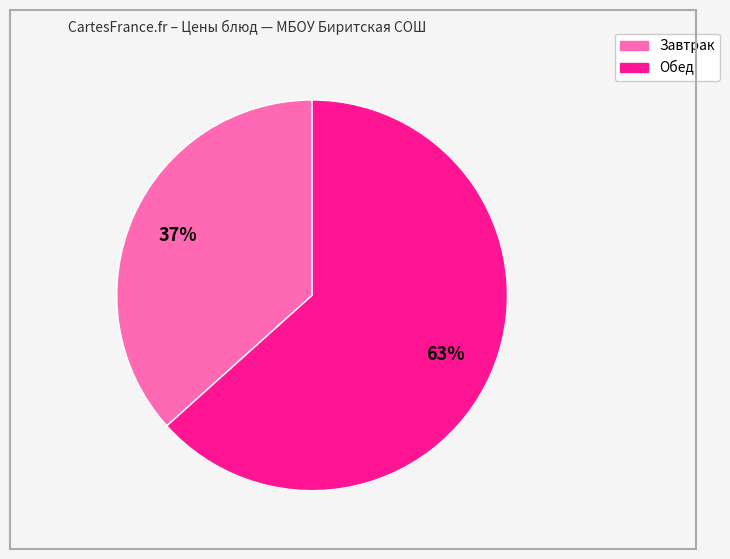

To the nearest percent, what is the average slice percentage?

50%